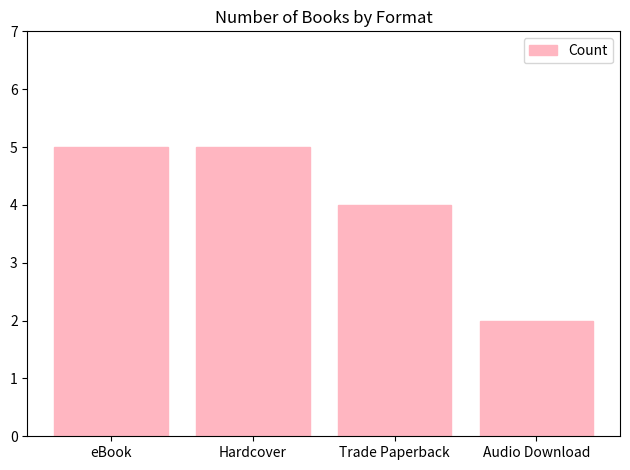

What value does the data have at Hardcover?

5